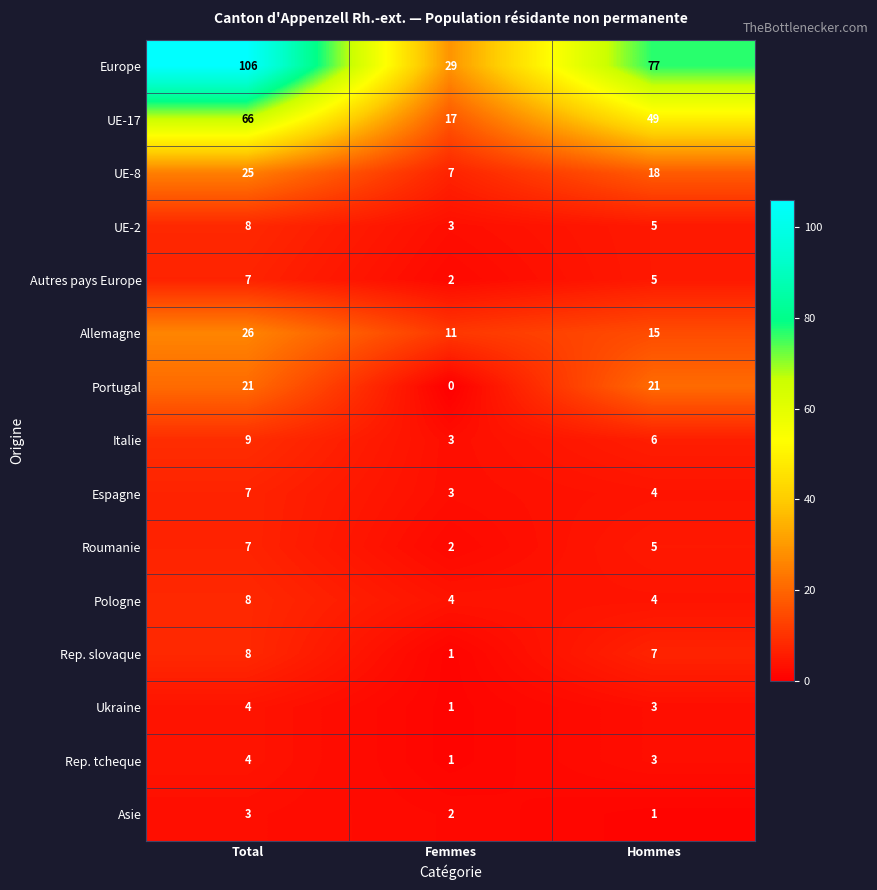

Rank the categories by Roumanie value from lowest to highest.

Femmes, Hommes, Total